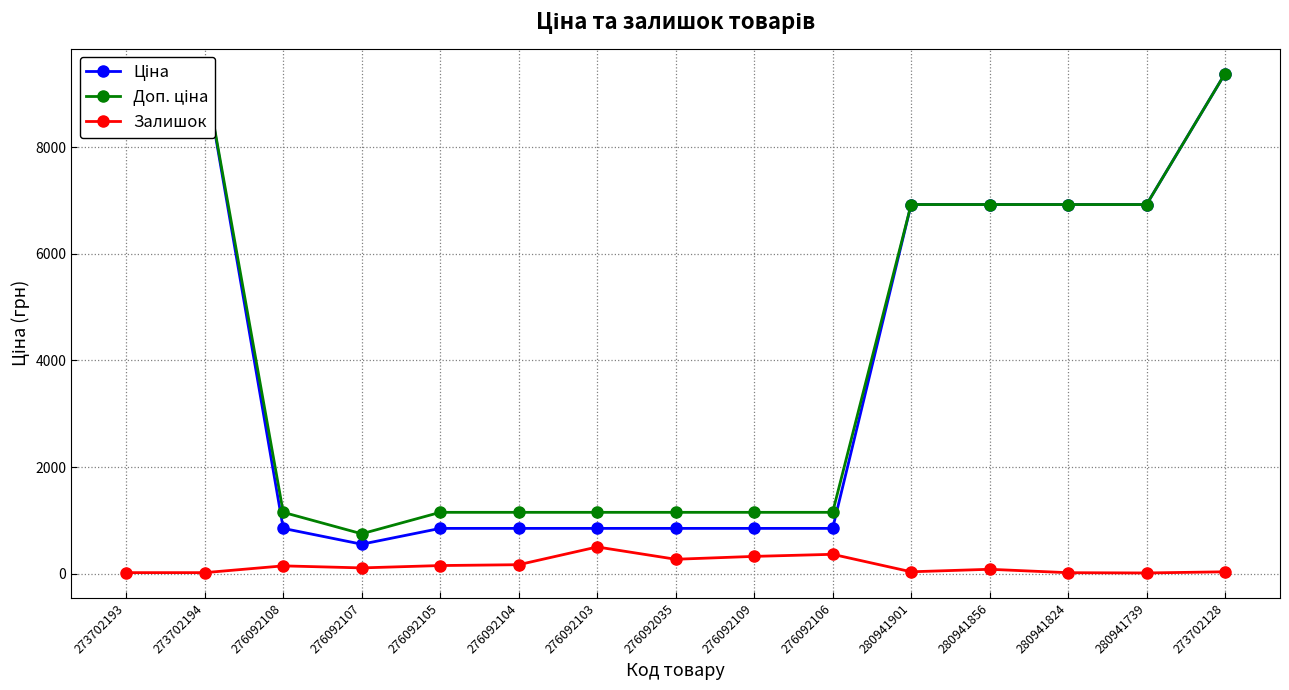

Reading left to right, what are all the values shown in this chart?

Ціна: 9384.0	9384.0	848.4	551.5	848.4	848.4	848.4	848.4	848.4	848.4	6925.7	6925.7	6925.7	6925.7	9384.0
Доп. ціна: 9384.0	9384.0	1149.7	747.0	1149.7	1149.7	1149.7	1149.7	1149.7	1149.7	6925.7	6925.7	6925.7	6925.7	9384.0
Залишок: 18.0	18.0	145.0	107.0	151.0	167.0	500.0	269.0	323.0	362.0	34.0	81.0	17.0	12.0	34.0